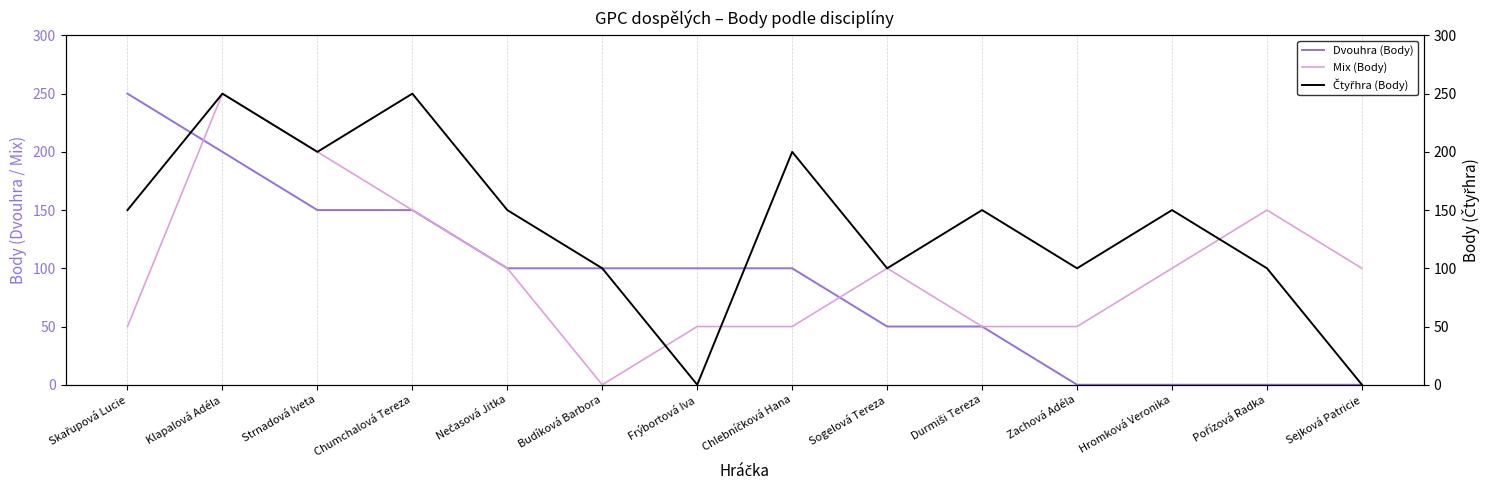

What is the difference between the highest and lowest values at Budíková Barbora?

100